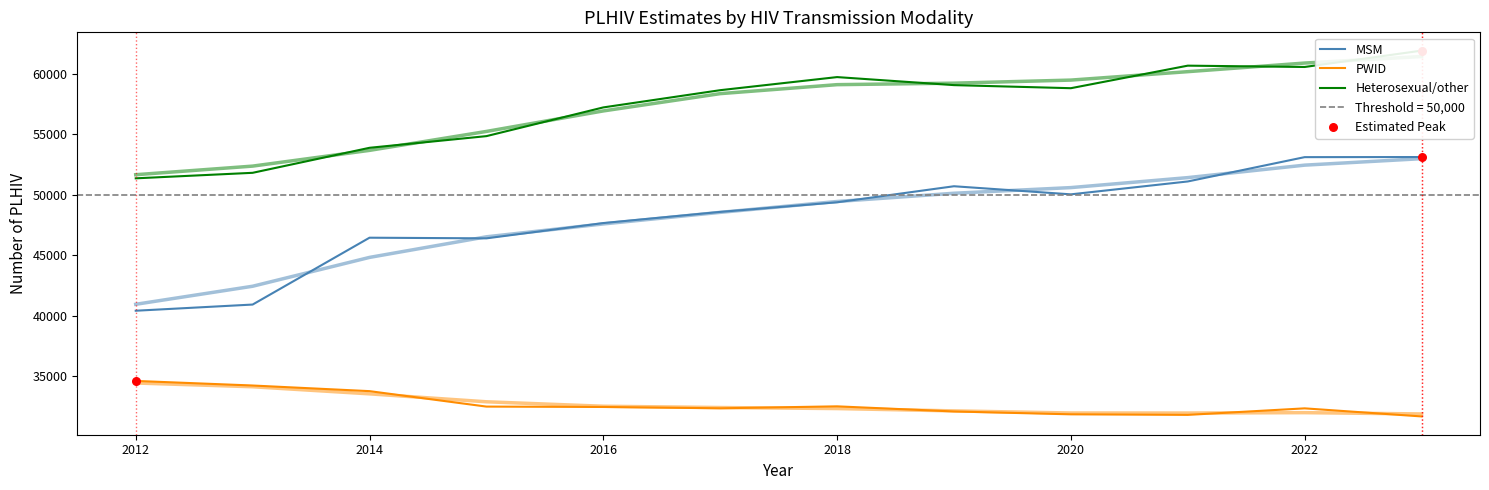

Which series reaches the maximum Y coordinate?

Heterosexual/other